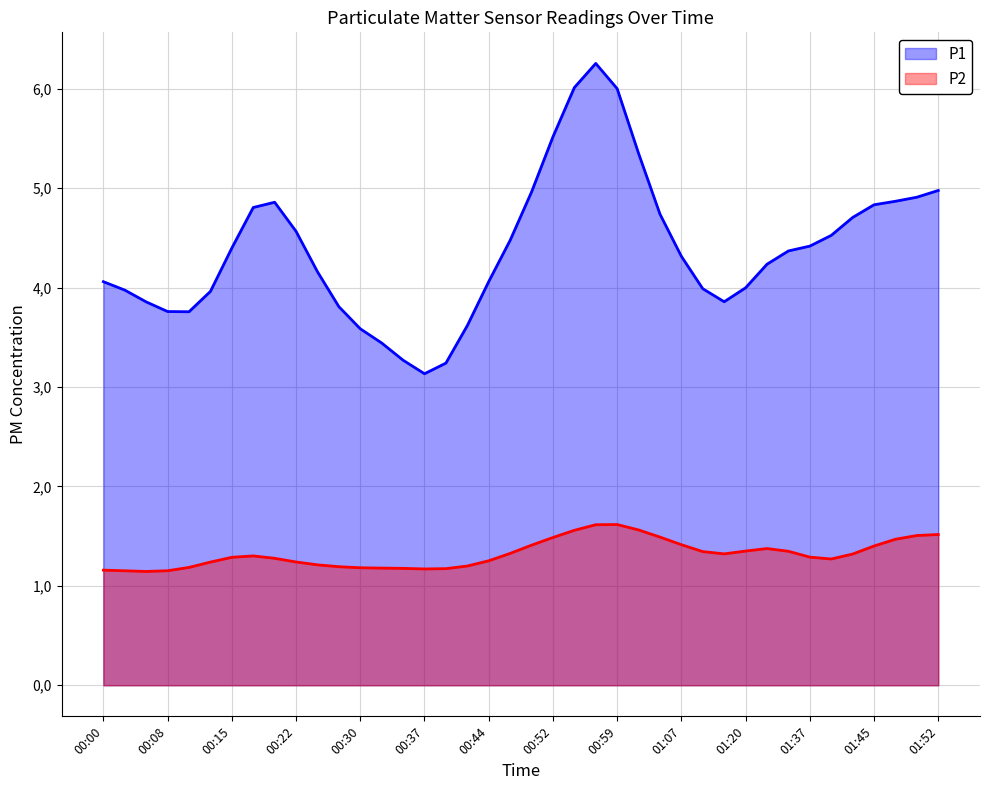

What are all the series names shown in the legend?

P1, P2